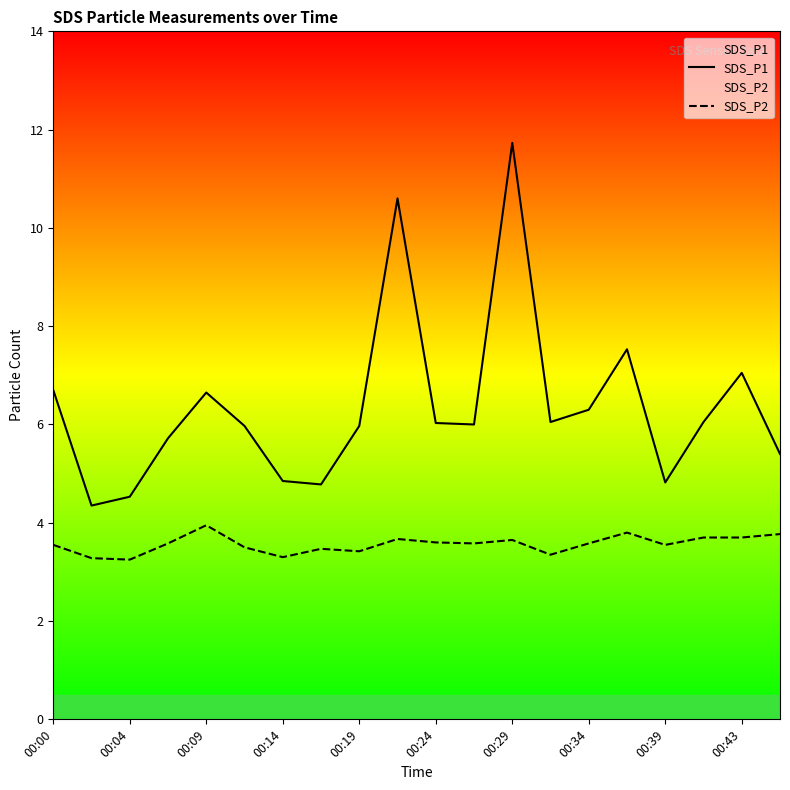

Rank the series by their maximum value, from lowest to highest.

SDS_P2, SDS_P1